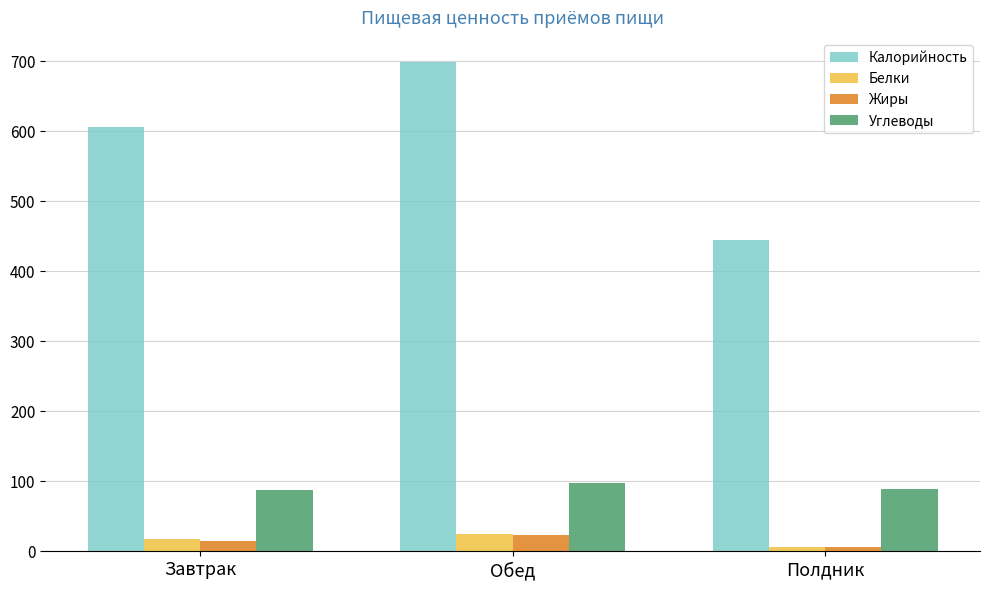

What are all the series names shown in the legend?

Калорийность, Белки, Жиры, Углеводы